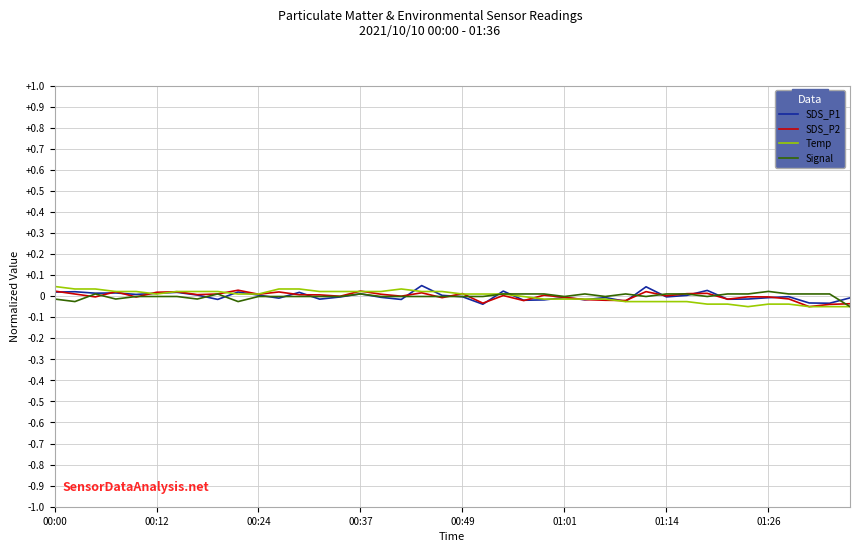

How many lines are shown in the chart?

4